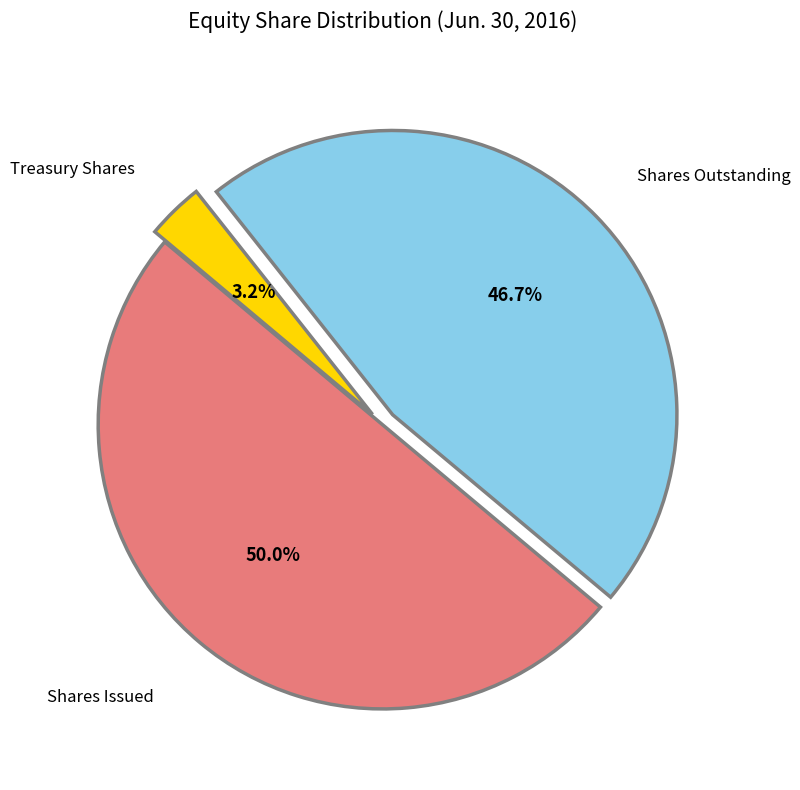

To the nearest percent, what is the difference between the largest and smallest slice percentages?

47%